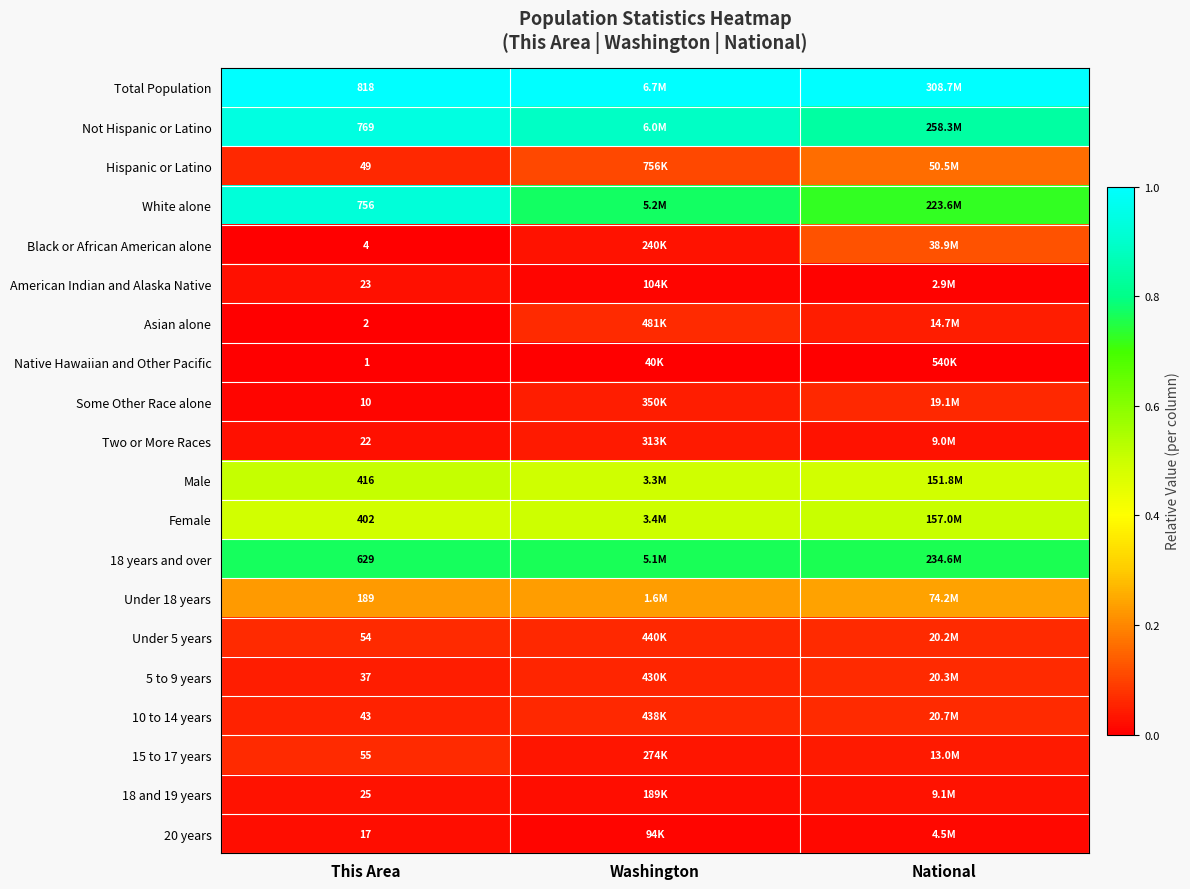

Is the value of Asian alone at This Area greater than the value of 5 to 9 years at This Area?

No